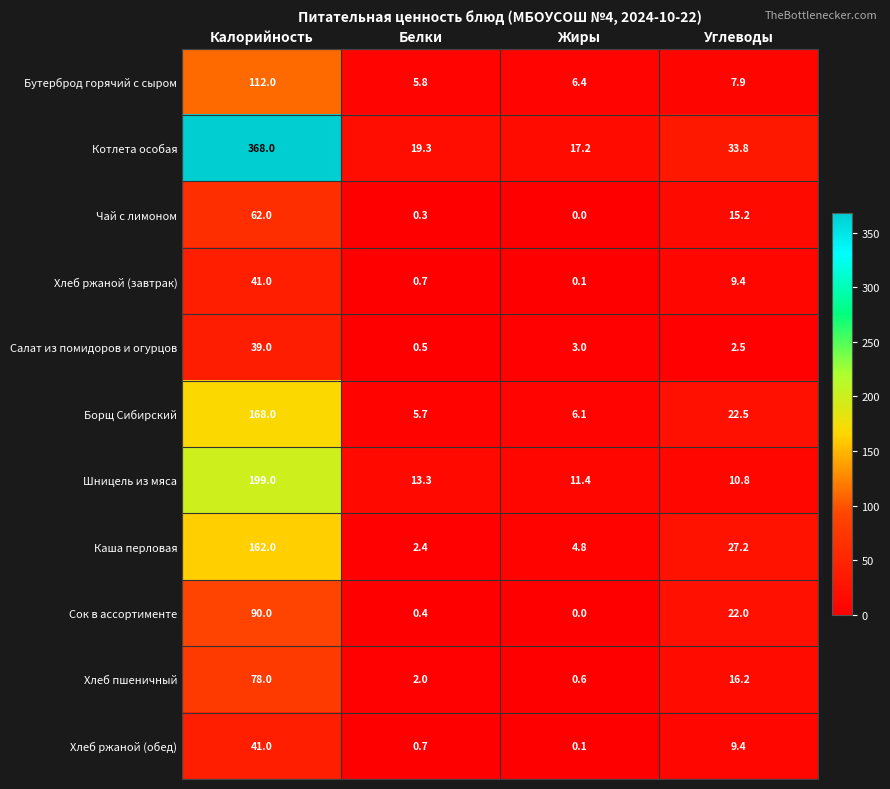

What is the sum of all Салат из помидоров и огурцов values?

45.0